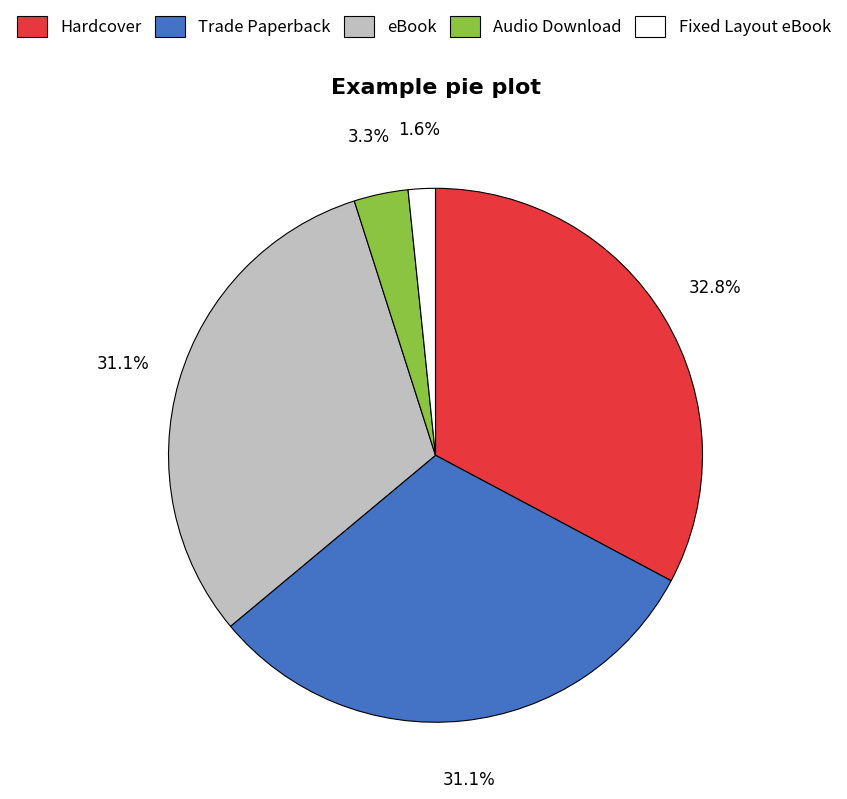

Does any single category account for the majority?

No